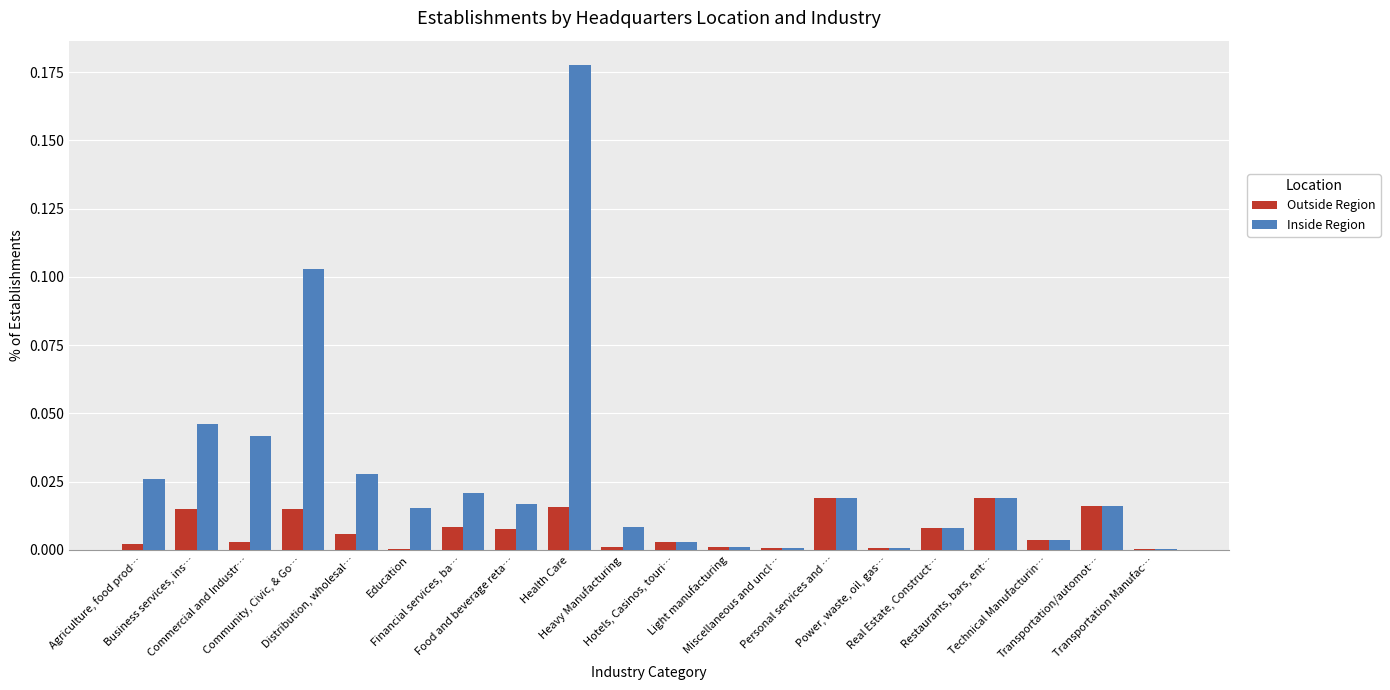

Which series has the largest range (max minus min)?

Inside Region